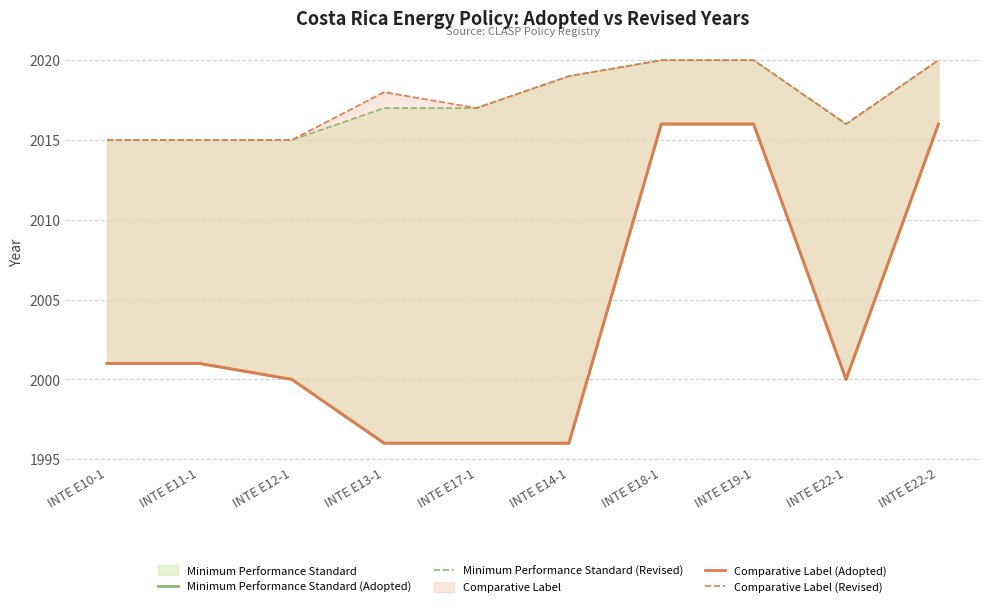

What is the spread (max minus min) of values at INTE E12-1?

15